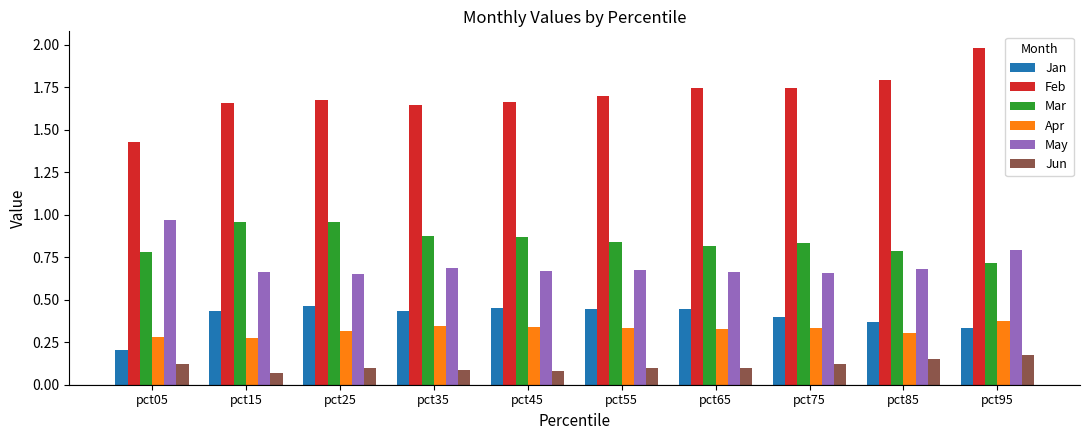

What value does the Feb series have at pct95?

2.0